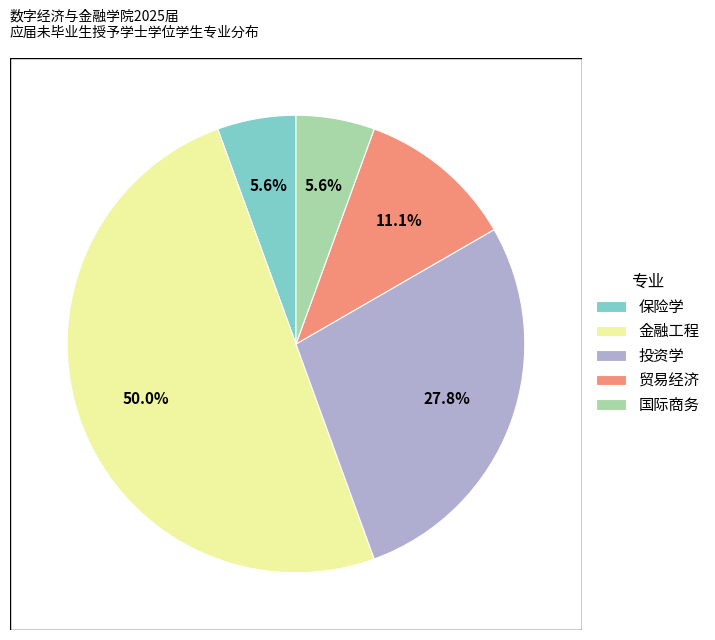

Count the number of slices in the pie.

5